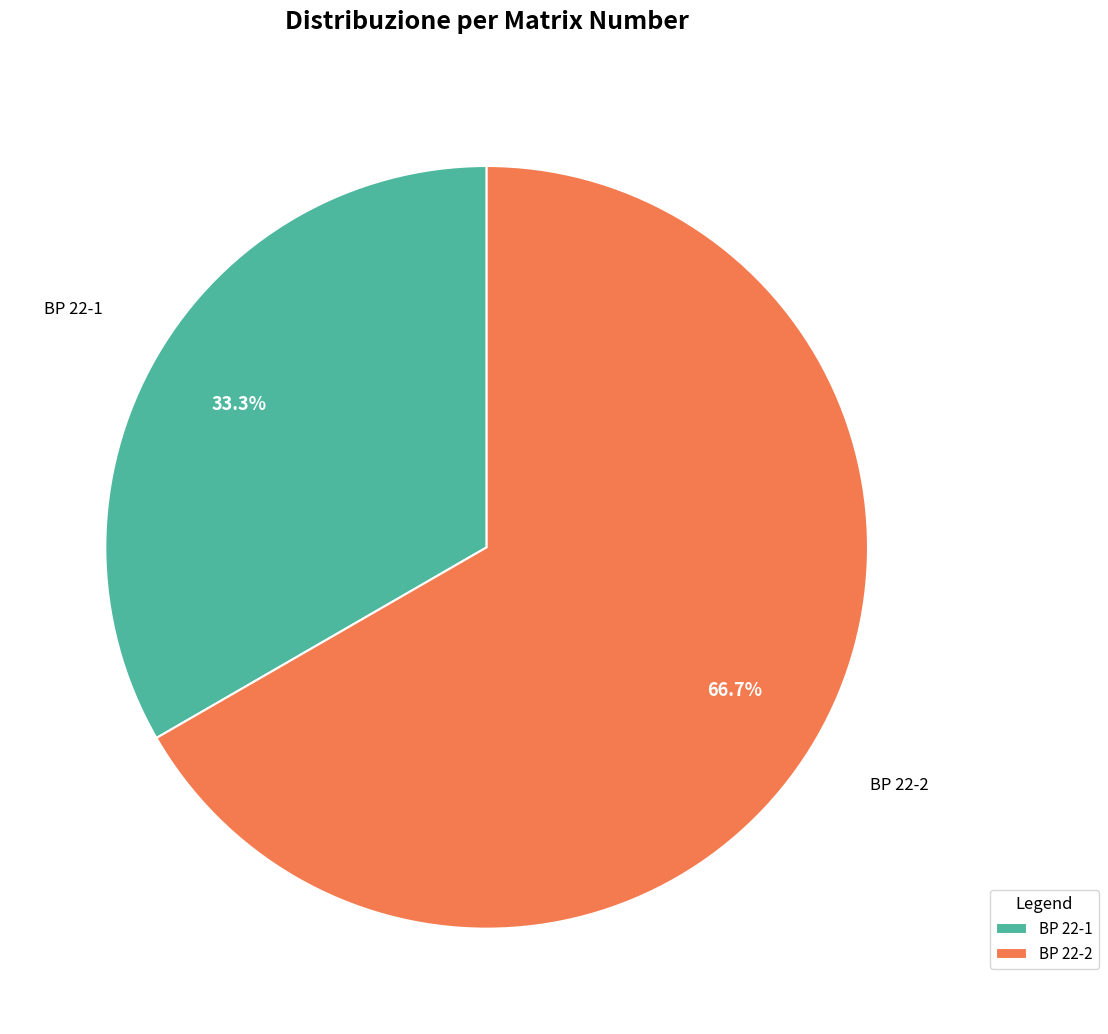

The BP 22-1 slice represents 33% of the pie. True or false?

True